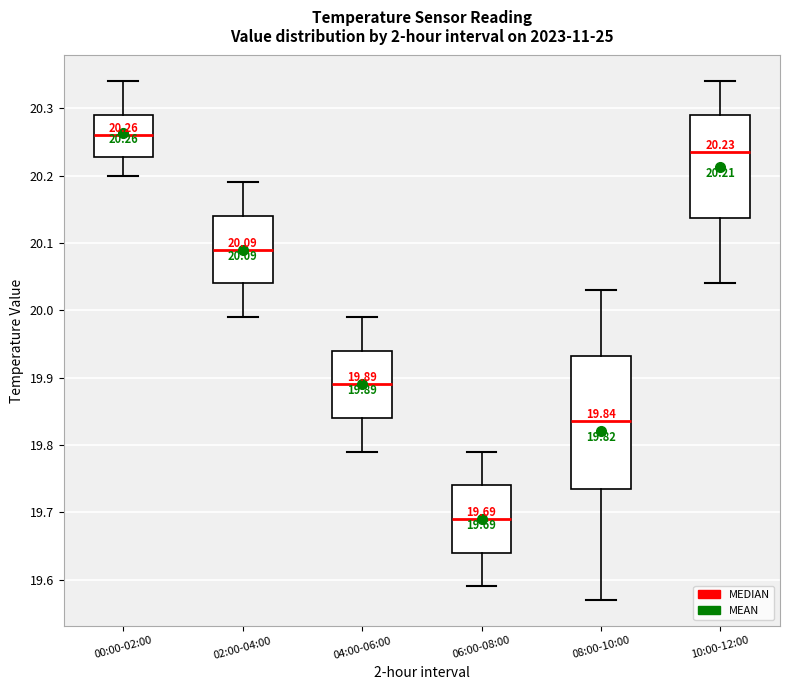

Which box is the tallest, from its lower edge to its upper edge?

08:00-10:00